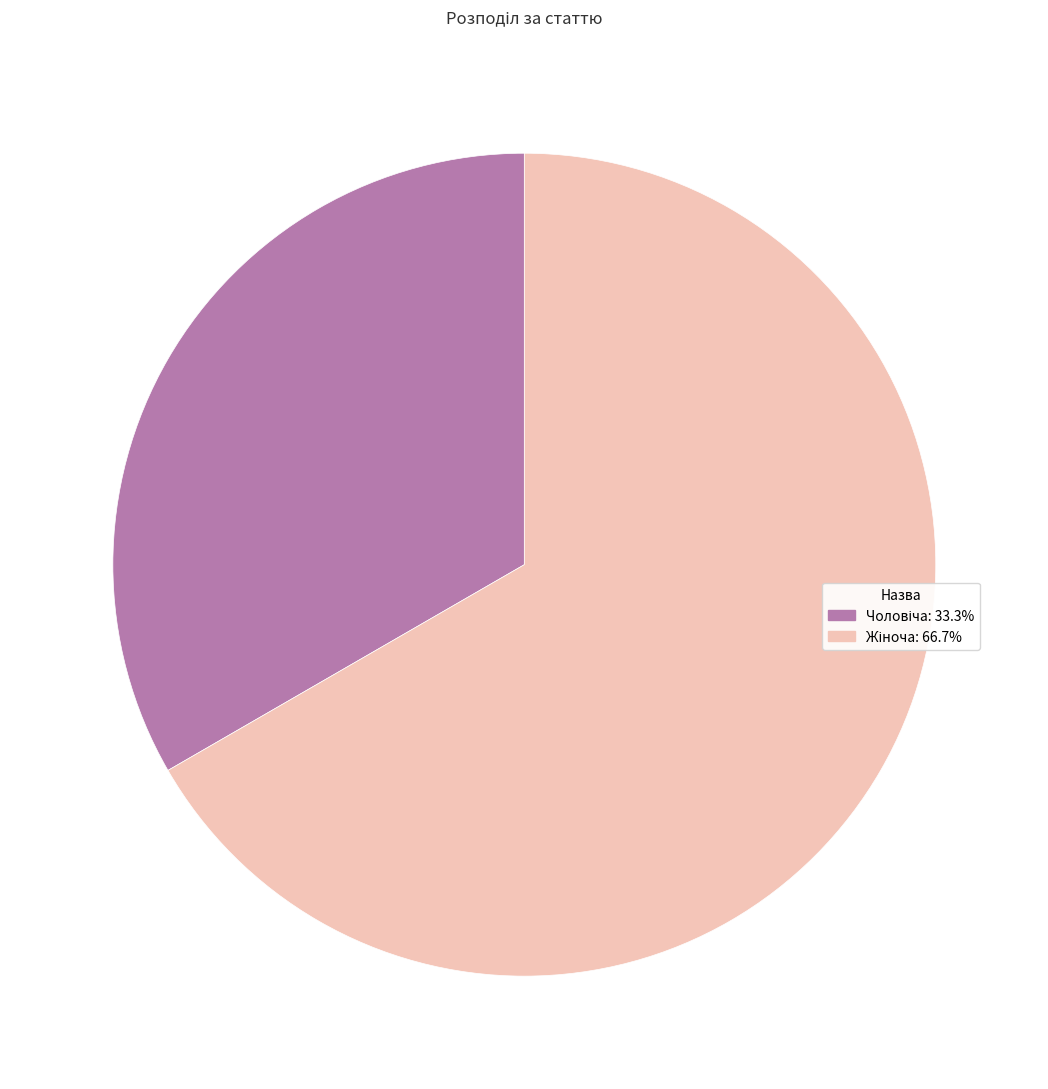

Is there a majority slice in this chart?

Yes